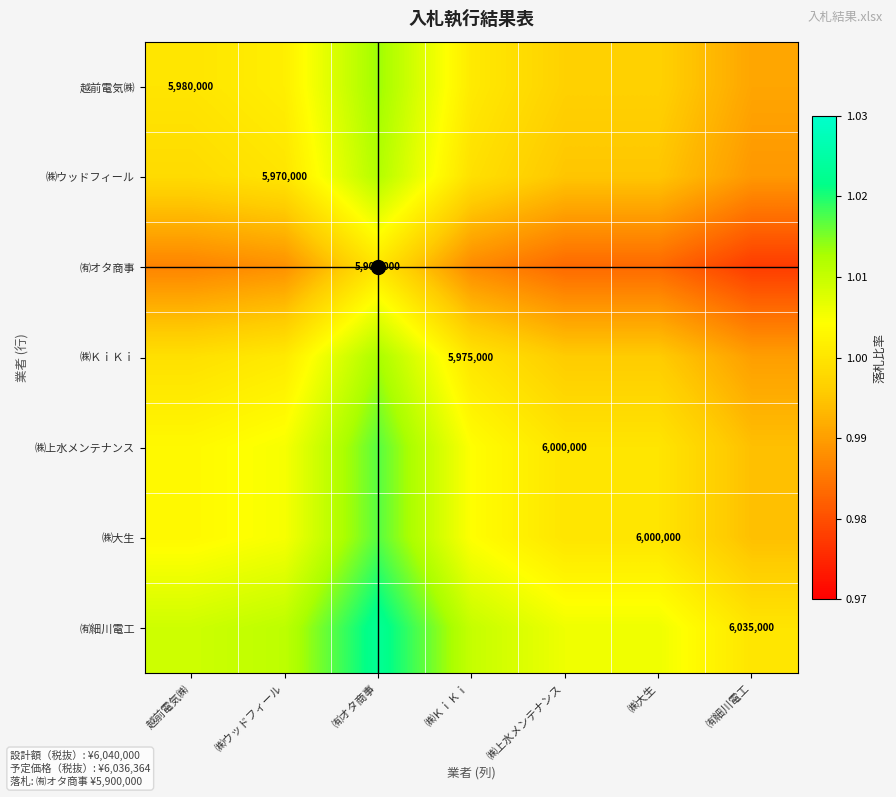

Which series changed the most between 越前電気㈱ and ㈱ＫｉＫｉ?

㈲細川電工